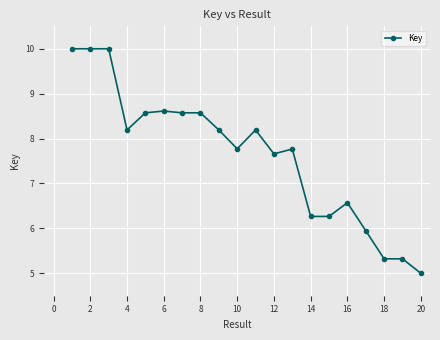

What is the average value?

7.6